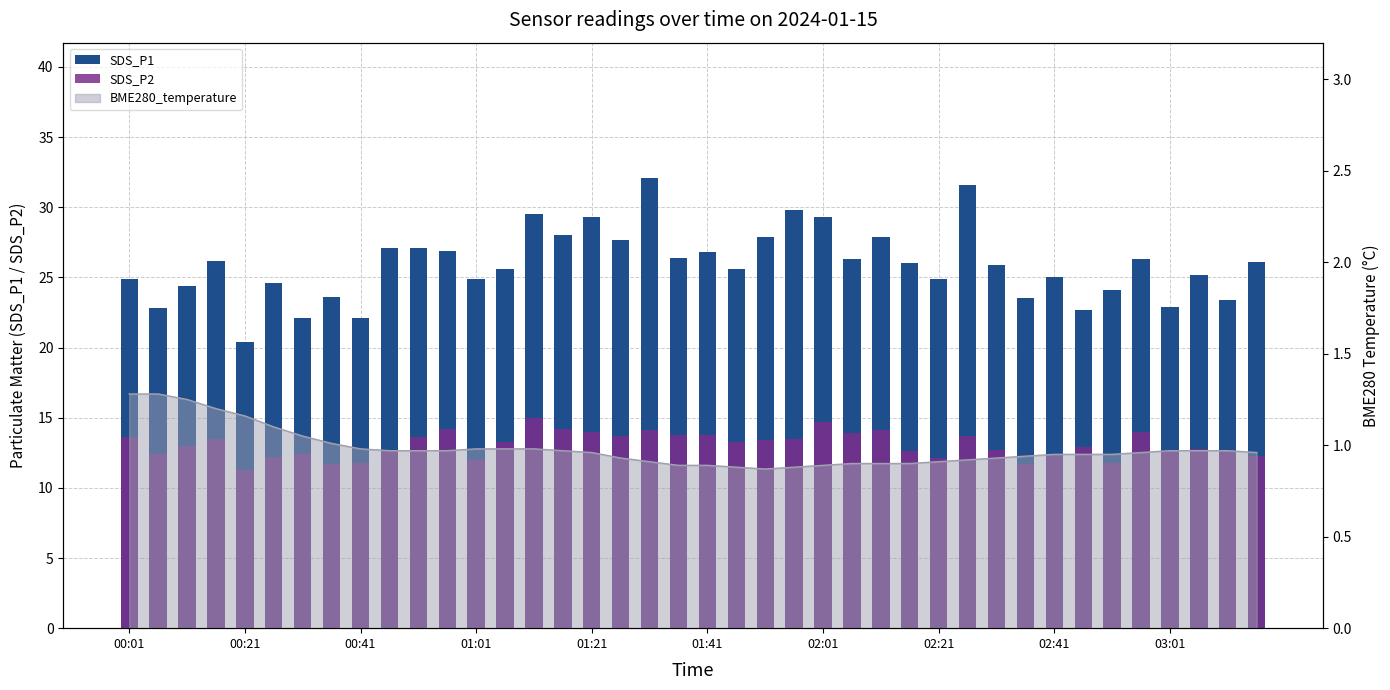

What is the spread (max minus min) of values at 11?

12.7